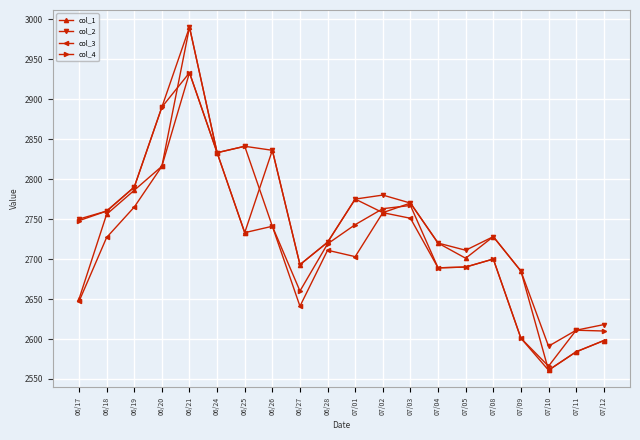

How many series are shown in this chart?

4